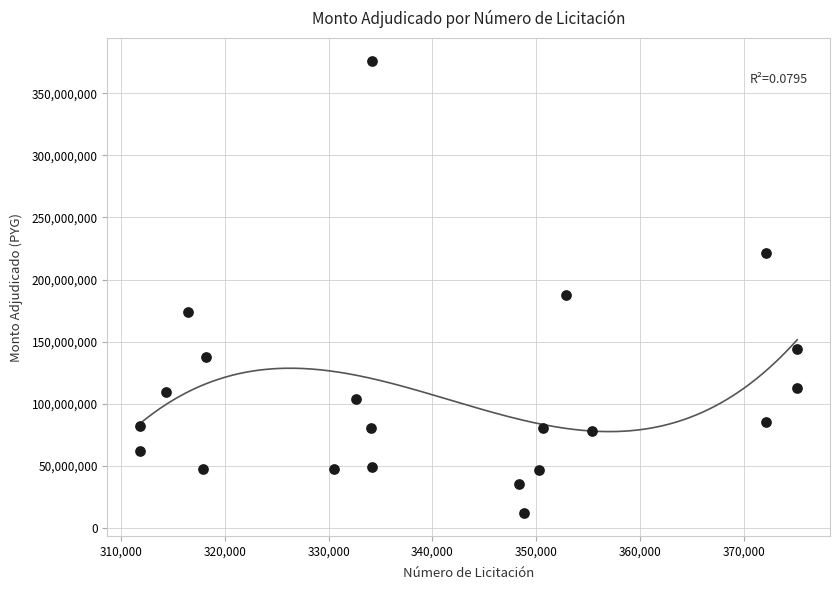

What Y value in the scatter plot is closest to 194020020?

188000000